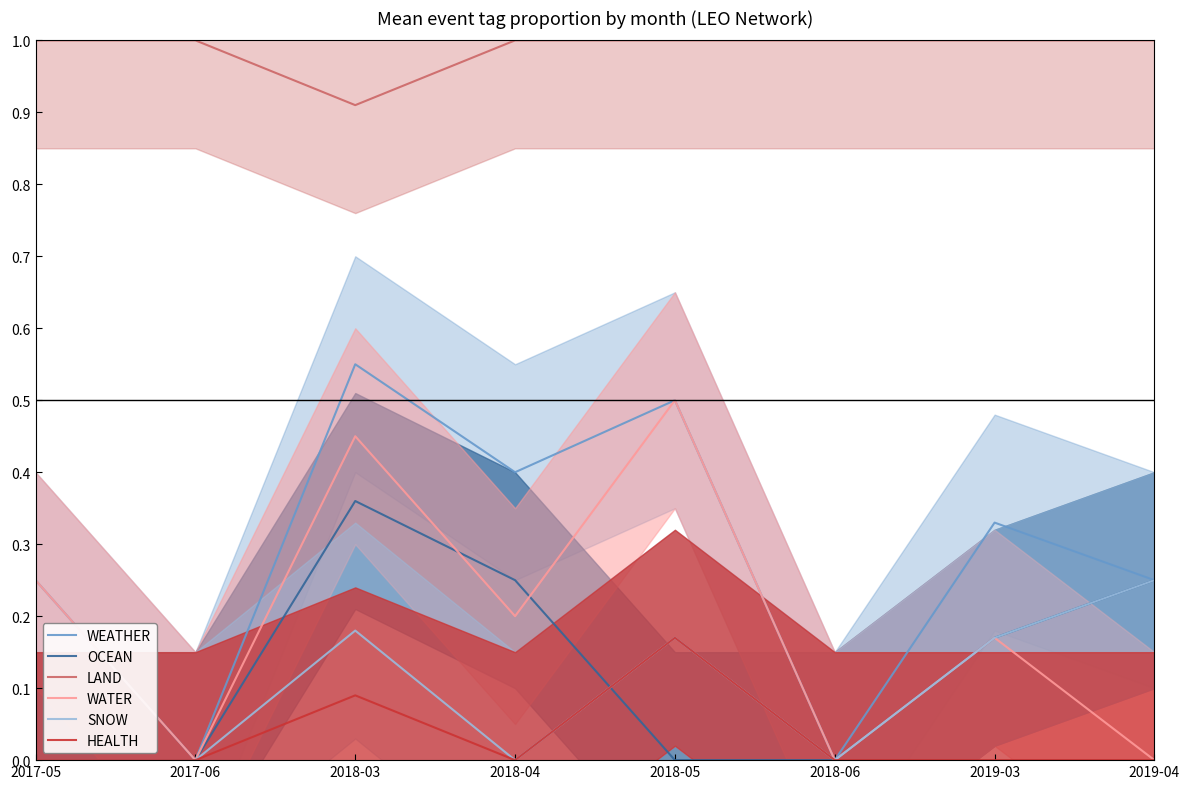

At how many categories does at least one series exceed 0?

8